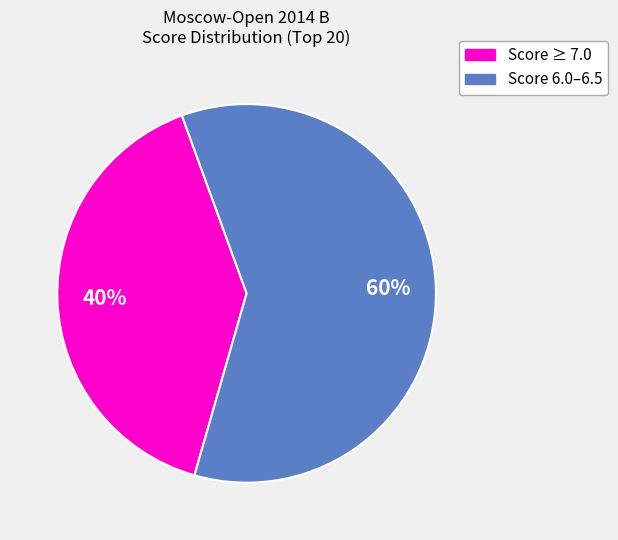

Is there a majority slice in this chart?

Yes